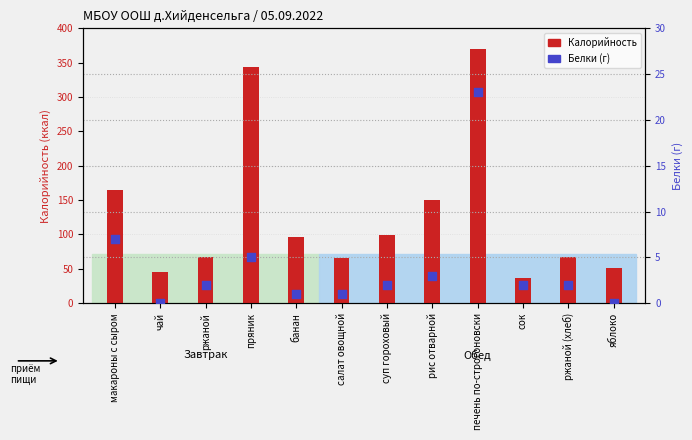

Is the value of Белки (г) at яблоко greater than the value of Калорийность at макароны с сыром?

No